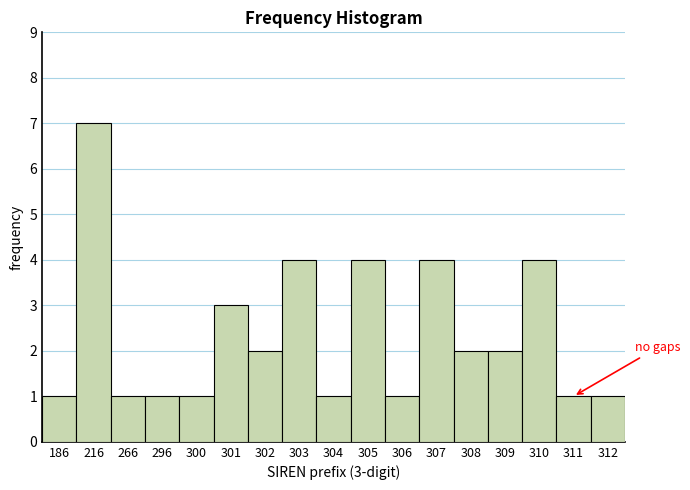

Reading left to right, what are all the values shown in this chart?

1	7	1	1	1	3	2	4	1	4	1	4	2	2	4	1	1